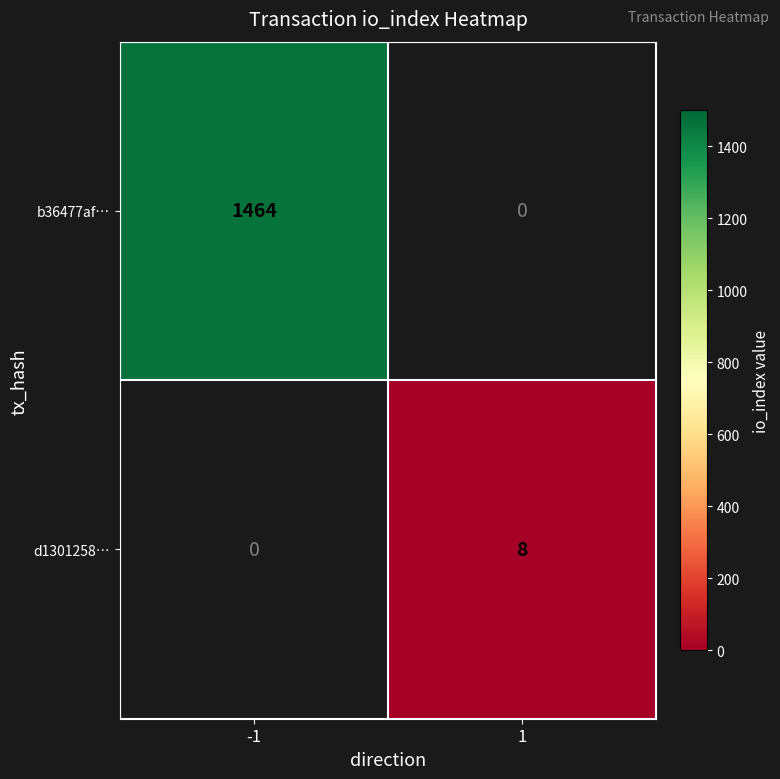

The d1301258… series shows 8 at 1. True or false?

True